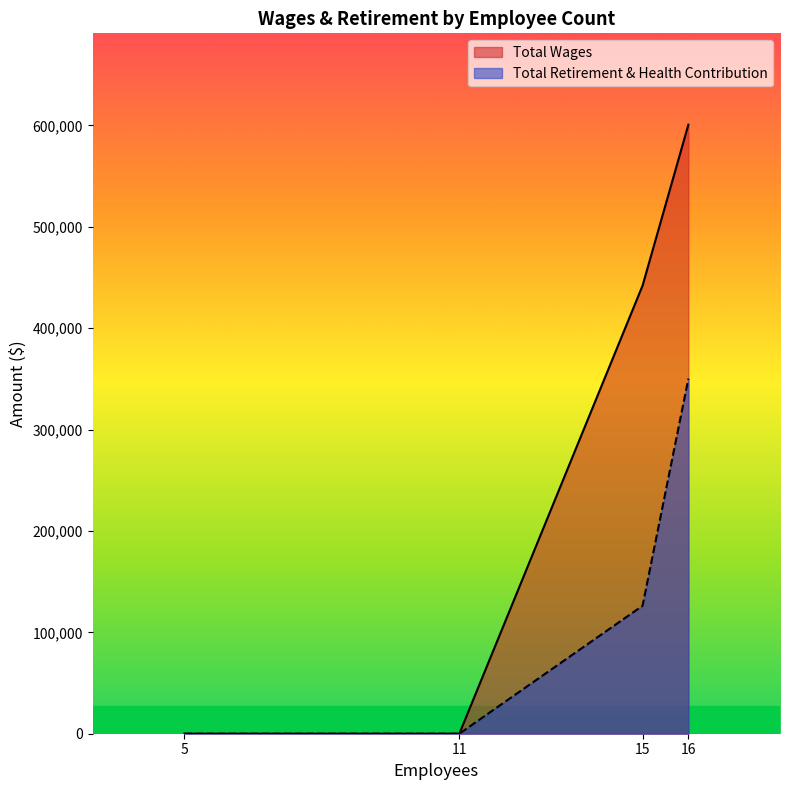

Does the chart display data point markers on the line(s)?

No